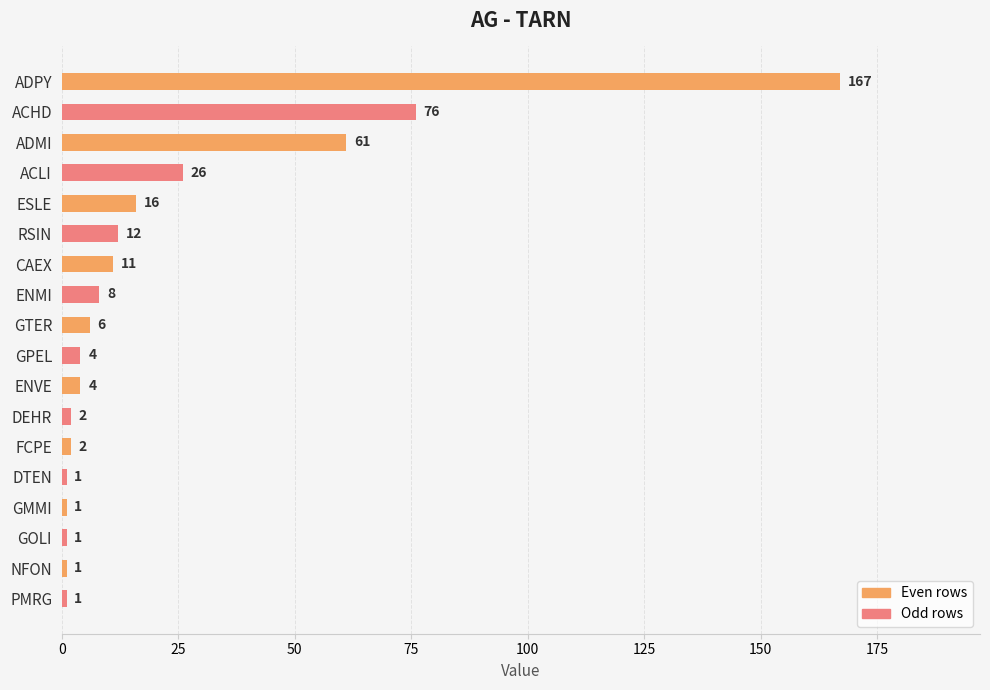

The value at FCPE is 2. True or false?

True